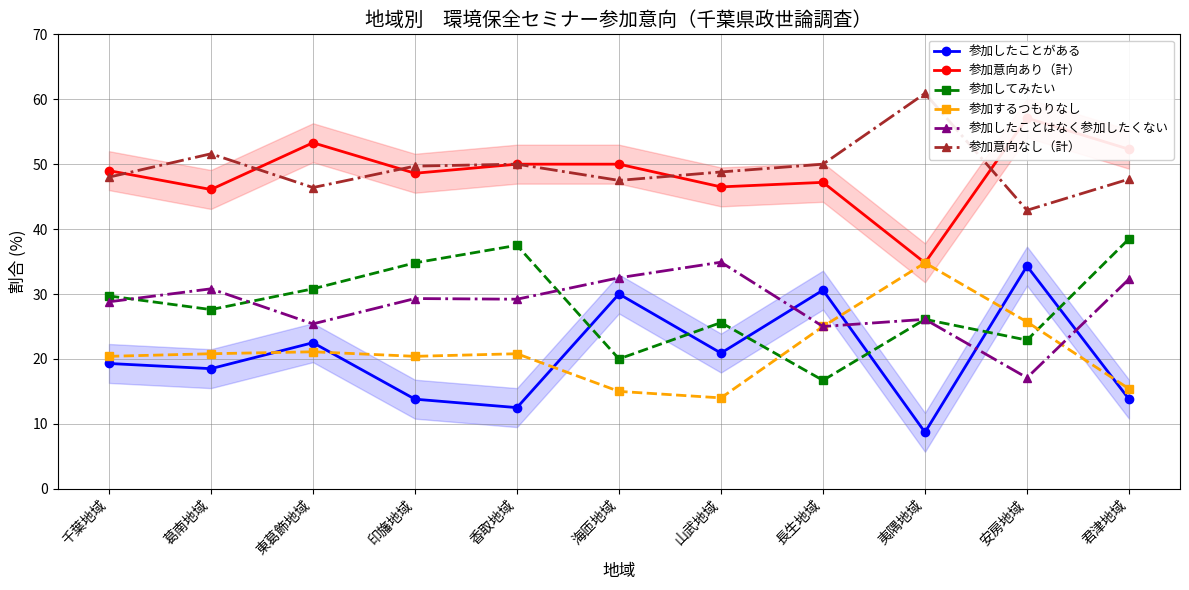

Reading right to left, extract all data points from this chart.

参加したことがある: 君津地域=13.8	安房地域=34.3	夷隅地域=8.7	長生地域=30.6	山武地域=20.9	海匝地域=30.0	香取地域=12.5	印旛地域=13.8	東葛飾地域=22.5	葛南地域=18.5	千葉地域=19.3
参加意向あり（計）: 君津地域=52.3	安房地域=57.1	夷隅地域=34.8	長生地域=47.2	山武地域=46.5	海匝地域=50.0	香取地域=50.0	印旛地域=48.6	東葛飾地域=53.3	葛南地域=46.1	千葉地域=49.0
参加してみたい: 君津地域=38.5	安房地域=22.9	夷隅地域=26.1	長生地域=16.7	山武地域=25.6	海匝地域=20.0	香取地域=37.5	印旛地域=34.8	東葛飾地域=30.8	葛南地域=27.6	千葉地域=29.7
参加するつもりなし: 君津地域=15.4	安房地域=25.7	夷隅地域=34.8	長生地域=25.0	山武地域=14.0	海匝地域=15.0	香取地域=20.8	印旛地域=20.4	東葛飾地域=21.1	葛南地域=20.8	千葉地域=20.4
参加したことはなく参加したくない: 君津地域=32.3	安房地域=17.1	夷隅地域=26.1	長生地域=25.0	山武地域=34.9	海匝地域=32.5	香取地域=29.2	印旛地域=29.3	東葛飾地域=25.4	葛南地域=30.8	千葉地域=28.8
参加意向なし（計）: 君津地域=47.7	安房地域=42.9	夷隅地域=60.9	長生地域=50.0	山武地域=48.8	海匝地域=47.5	香取地域=50.0	印旛地域=49.7	東葛飾地域=46.4	葛南地域=51.6	千葉地域=48.0